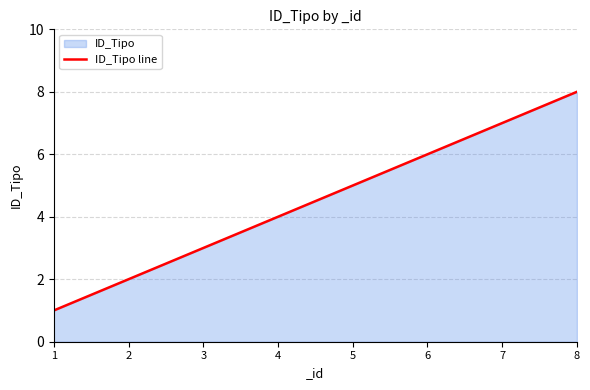

Does the chart display data point markers on the line(s)?

No